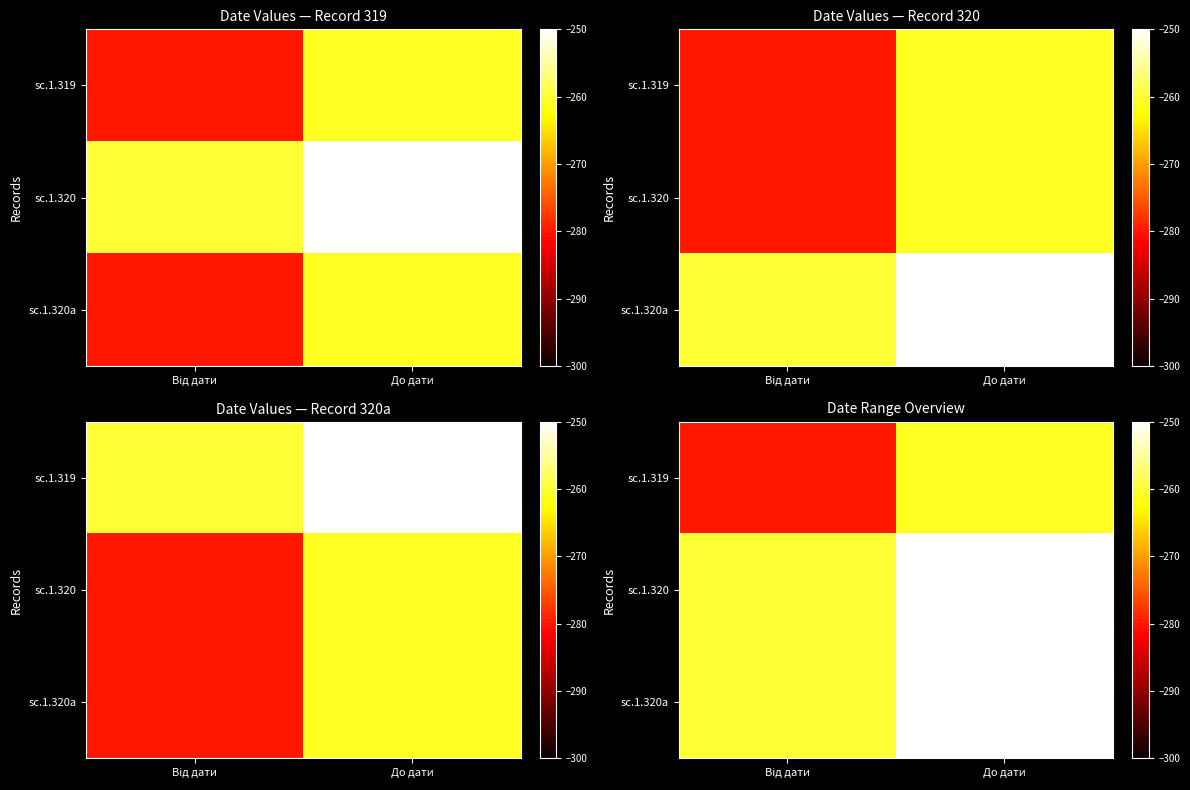

How many distinct data groups are displayed?

3